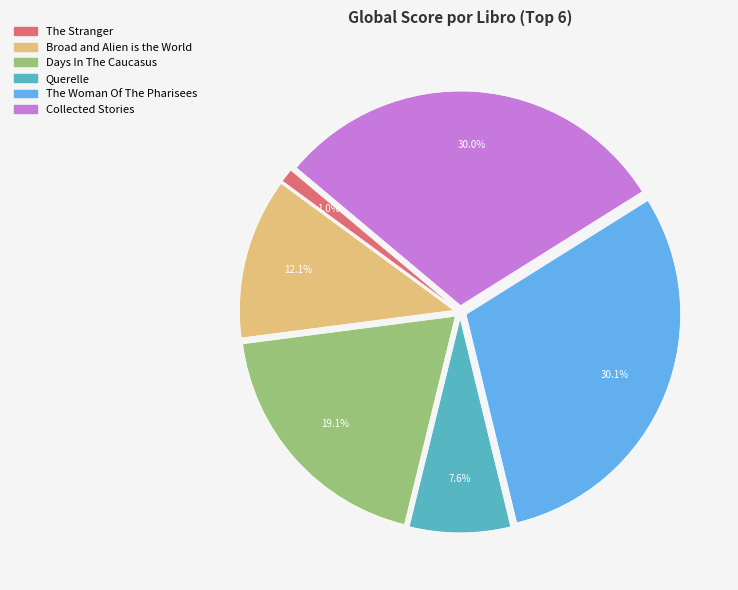

Which slice is the smallest?

The Stranger